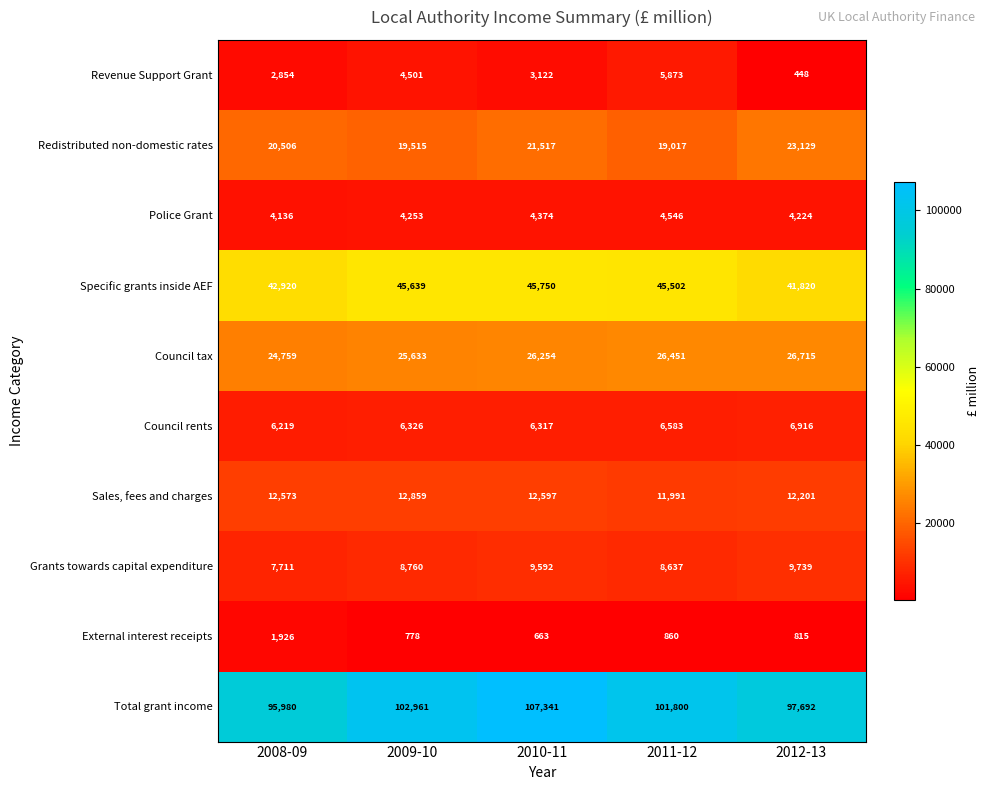

How many data points in Sales, fees and charges are less than 12573?

2